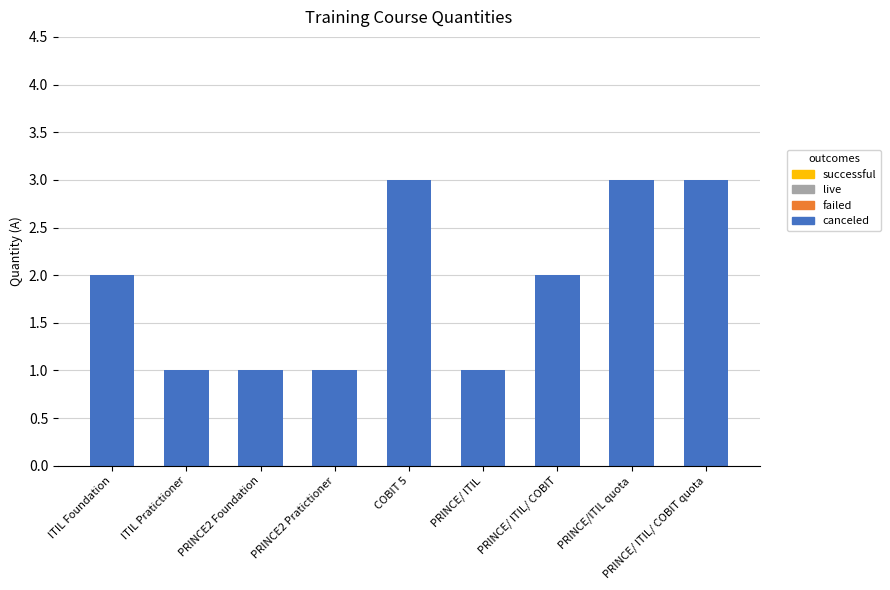

What is the greatest value displayed?

3